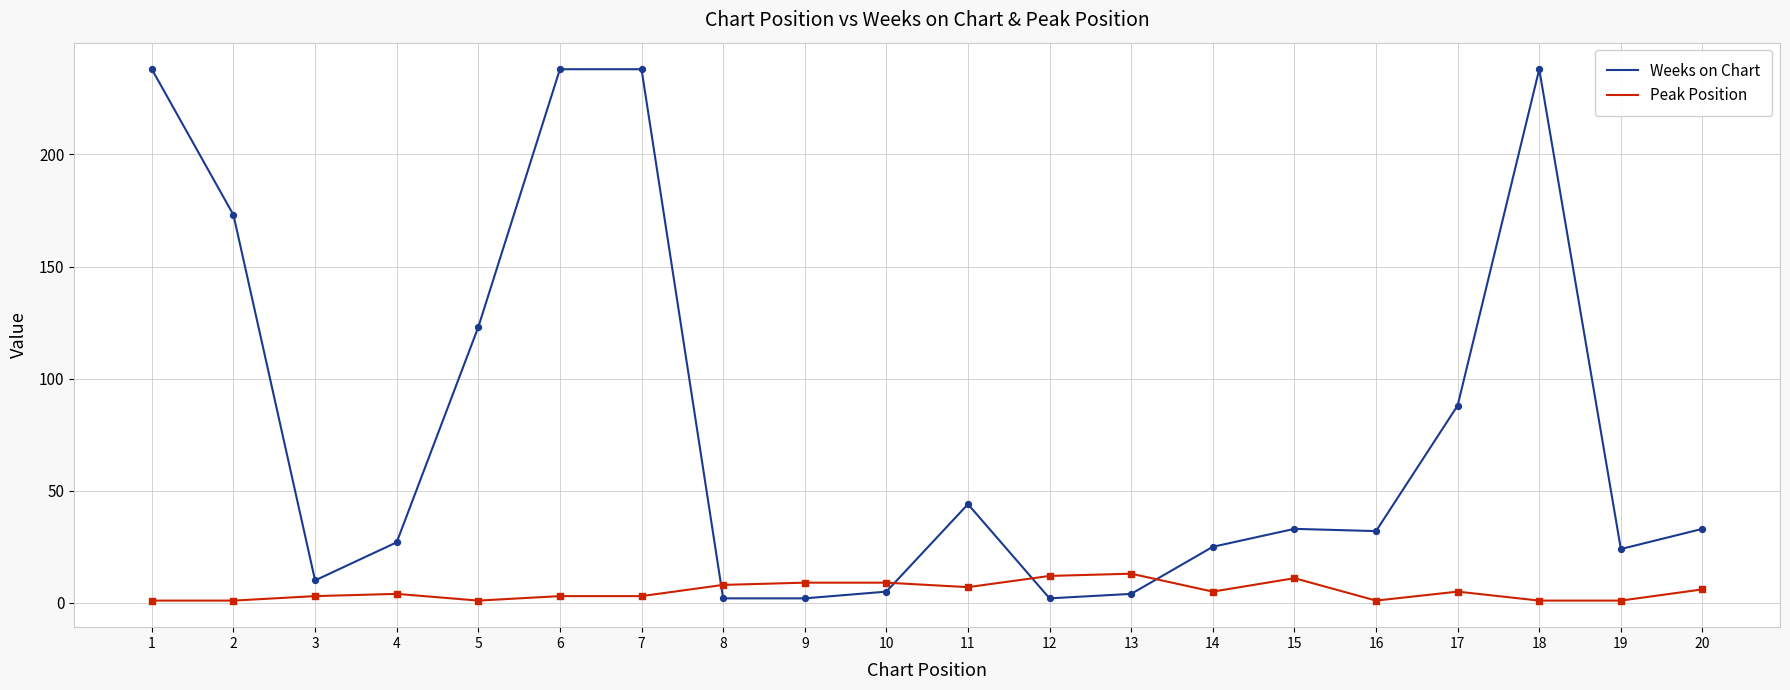

What are all the series names shown in the legend?

Weeks on Chart, Peak Position